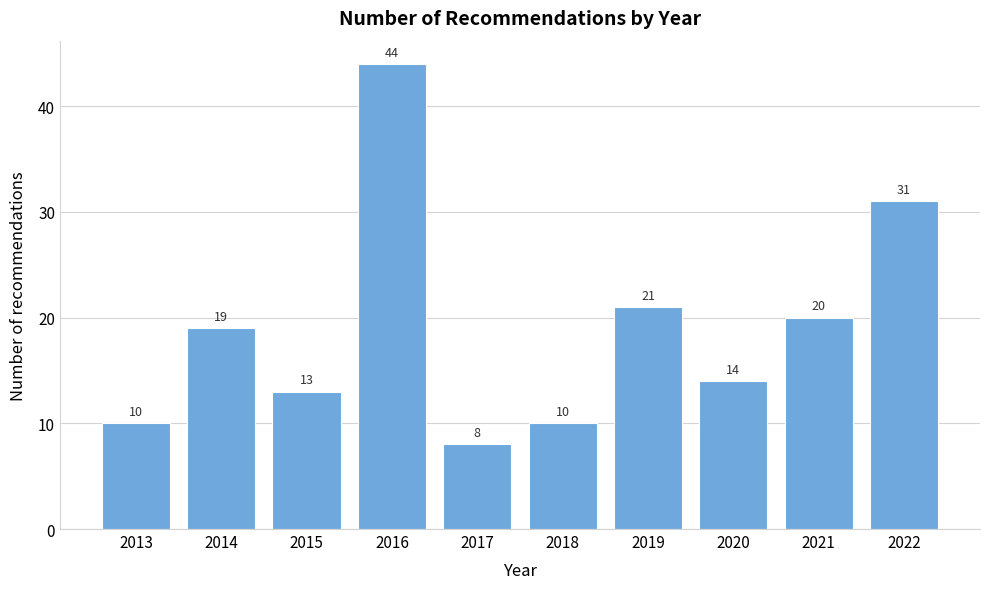

Reading right to left, transcribe all the data shown in this chart.

2022=31	2021=20	2020=14	2019=21	2018=10	2017=8	2016=44	2015=13	2014=19	2013=10